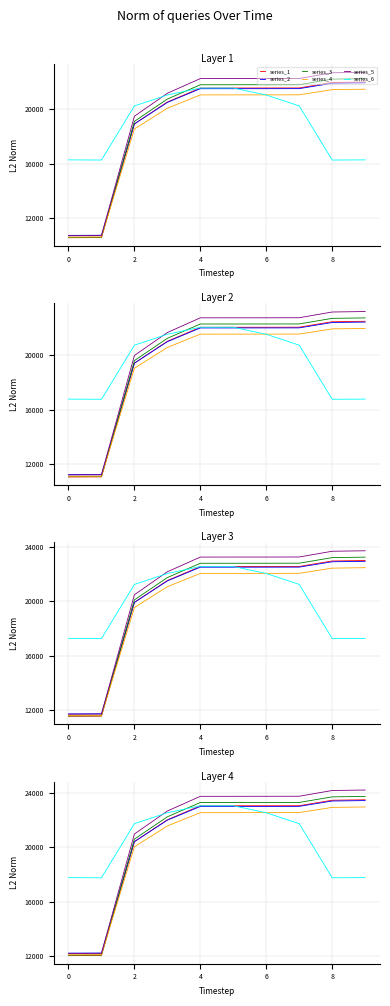

Is this an area chart (filled region under the line)?

No